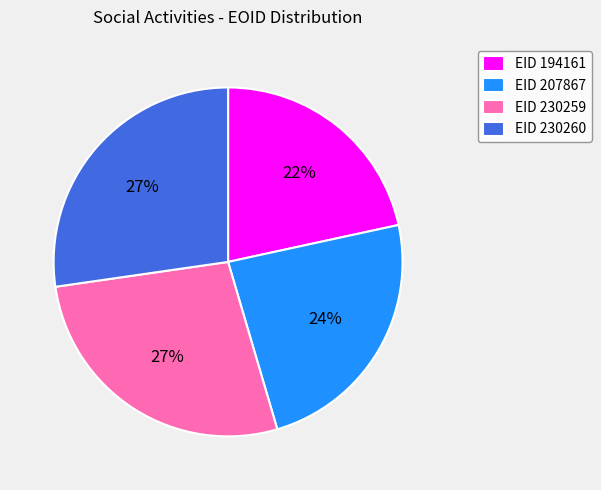

To the nearest percent, what is the difference between the EID 207867 and EID 194161 slice percentages?

2%